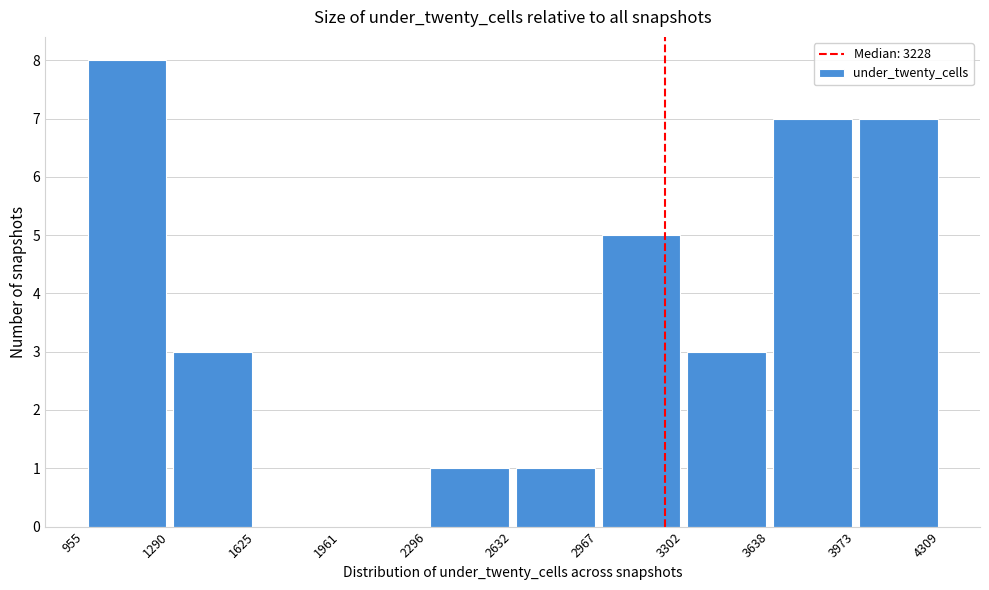

Reading left to right, list every bar in this chart as the range it spans on the x-axis followed by its height. The values are not printed on the chart, so give them approximately, as read against the axis.

955 to 1290: 8
1290 to 1625: 3
1625 to 1961: 0
1961 to 2296: 0
2296 to 2632: 1
2632 to 2967: 1
2967 to 3302: 5
3302 to 3638: 3
3638 to 3973: 7
3973 to 4309: 7